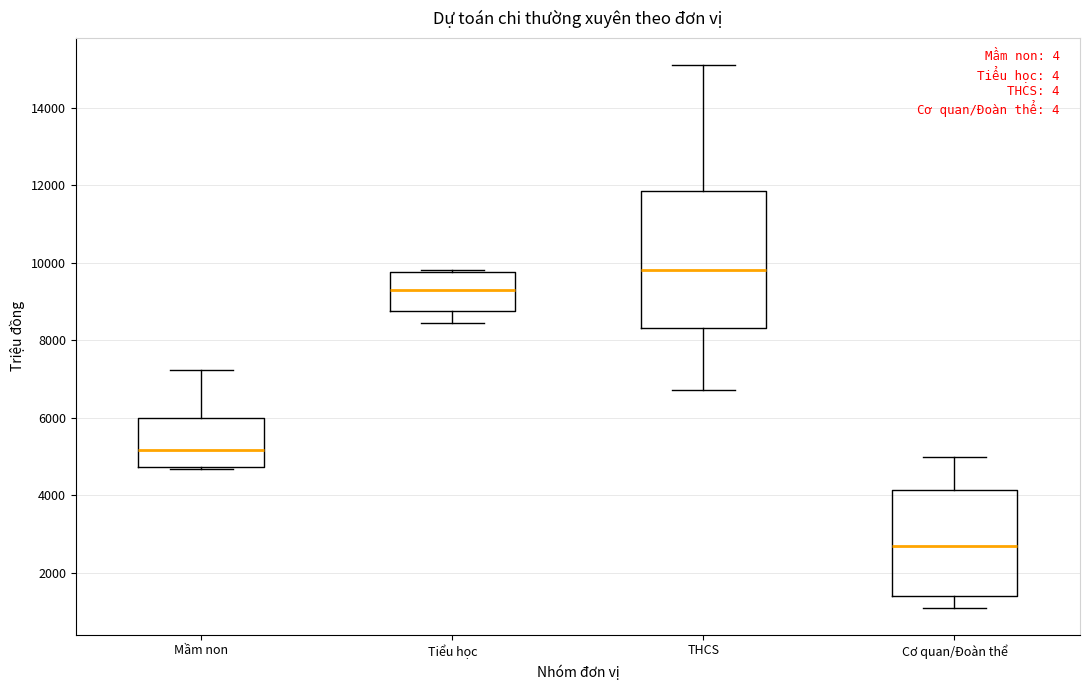

Reading left to right, transcribe this box plot: for each box, give where its median line is, the range the box spans, and where its two whiskers end, as read against the y-axis. The values are not printed on the chart, so give them approximately, as read against the axis.

Mầm non: median 5200, box 4800 to 6000, whiskers 4600 to 7200
Tiểu học: median 9400, box 8800 to 9800, whiskers 8400 to 9800 (just above the box's upper edge)
THCS: median 9800, box 8400 to 11800, whiskers 6800 to 15200
Cơ quan/Đoàn thể: median 2600, box 1400 to 4200, whiskers 1200 to 5000